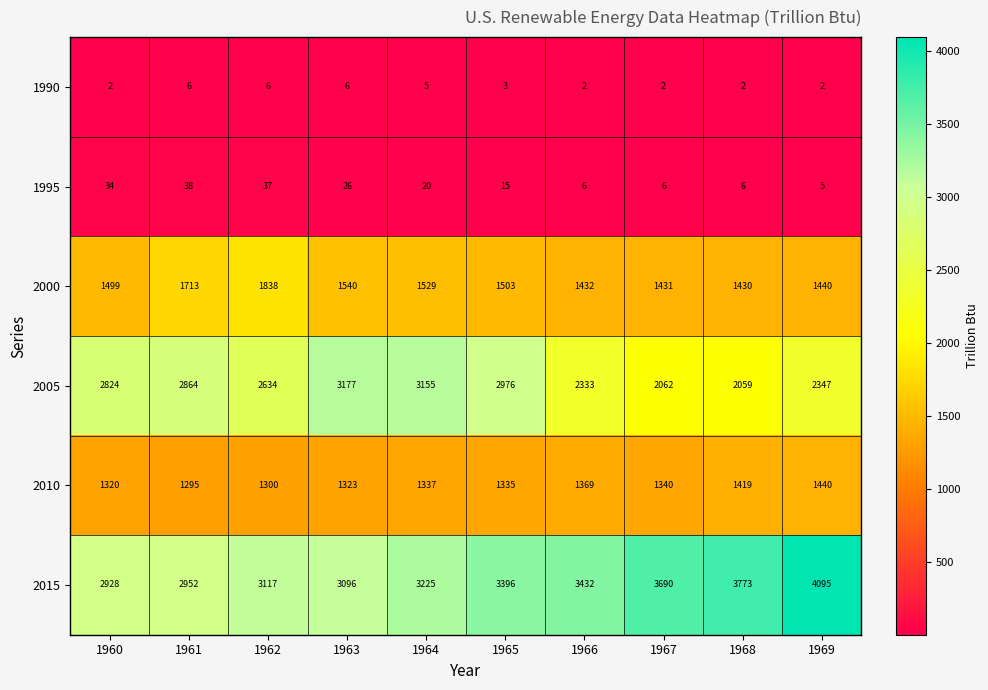

What is the difference between the highest and lowest values at 1961?

2946